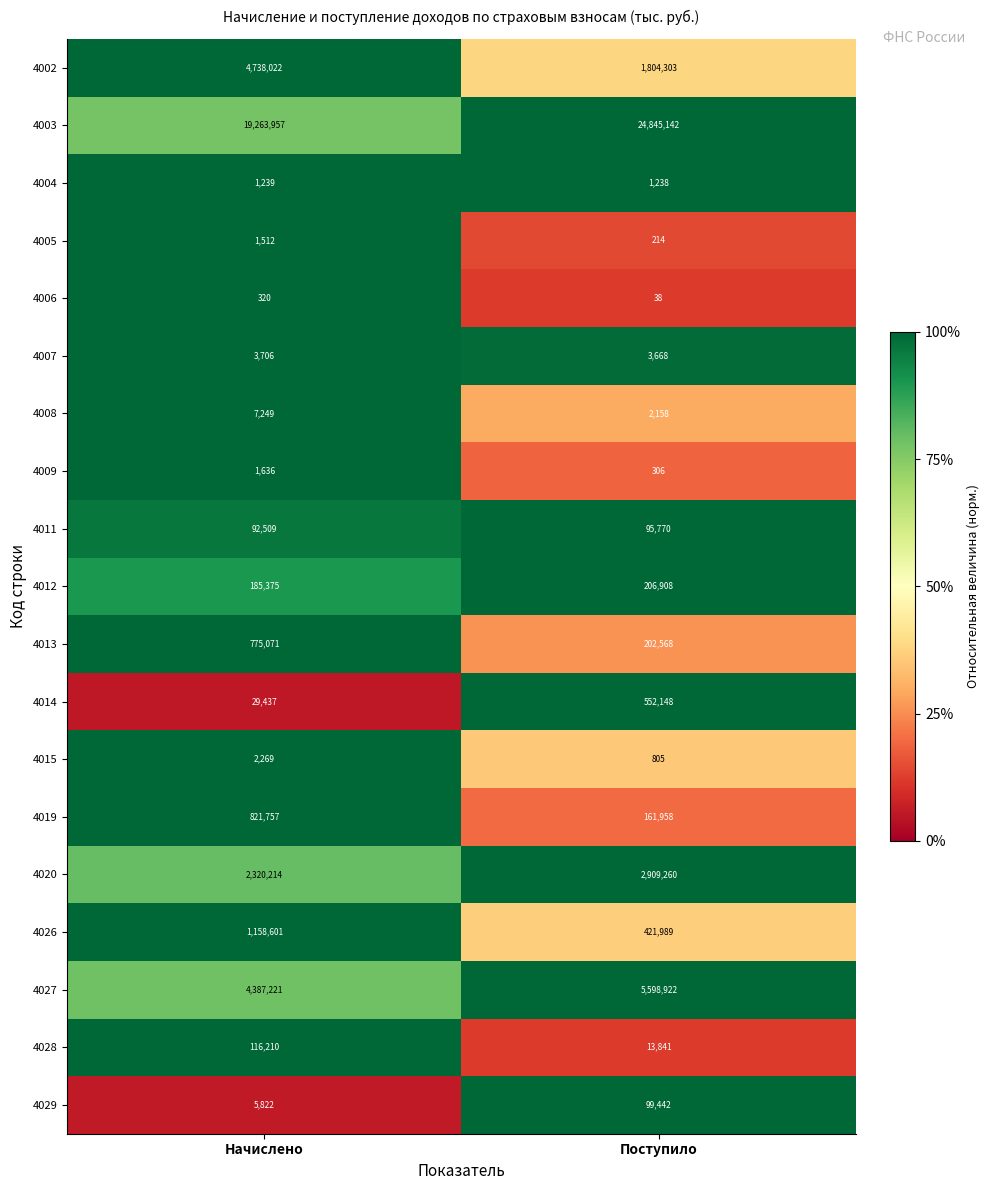

The 4027 series shows 7897666 at Поступило. True or false?

False